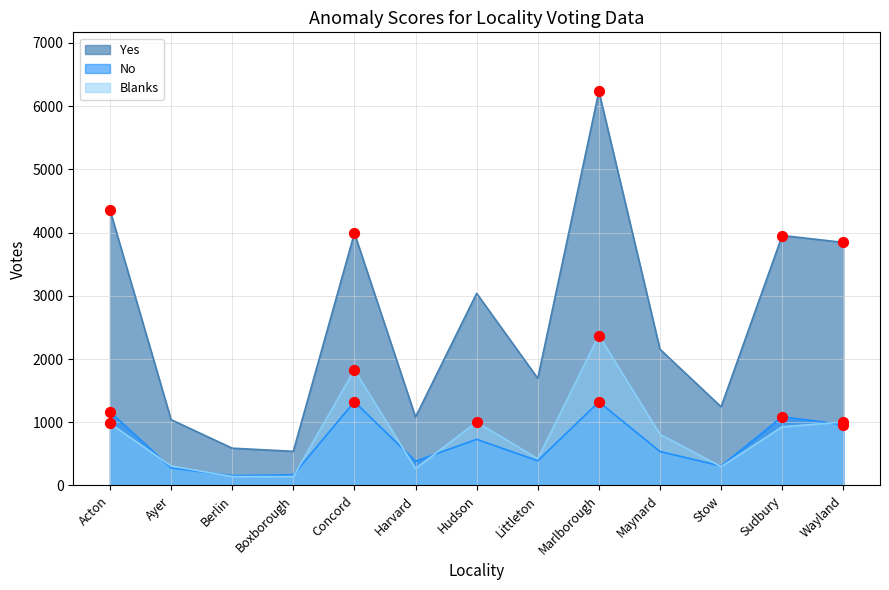

Which series has the widest spread of Y values?

Yes